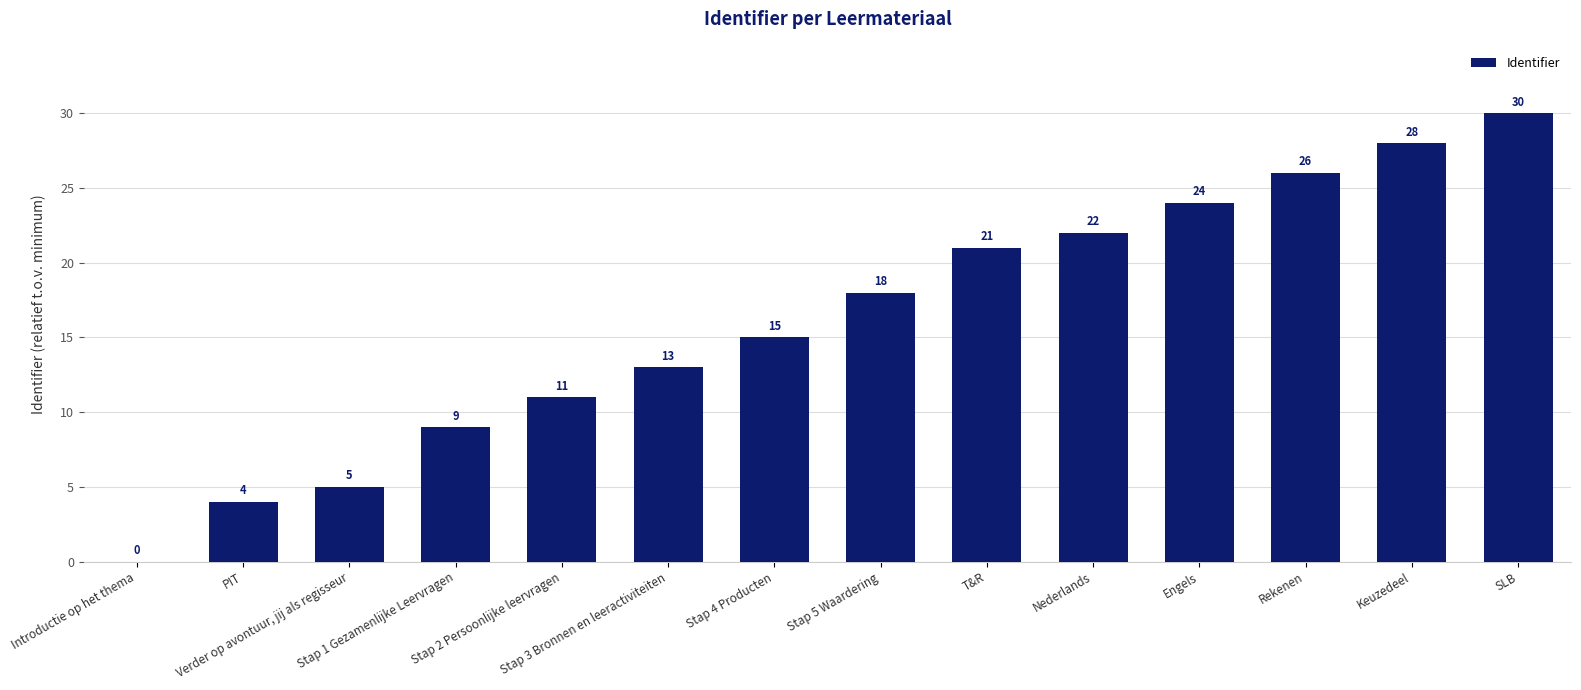

The value at Engels is 24. True or false?

True